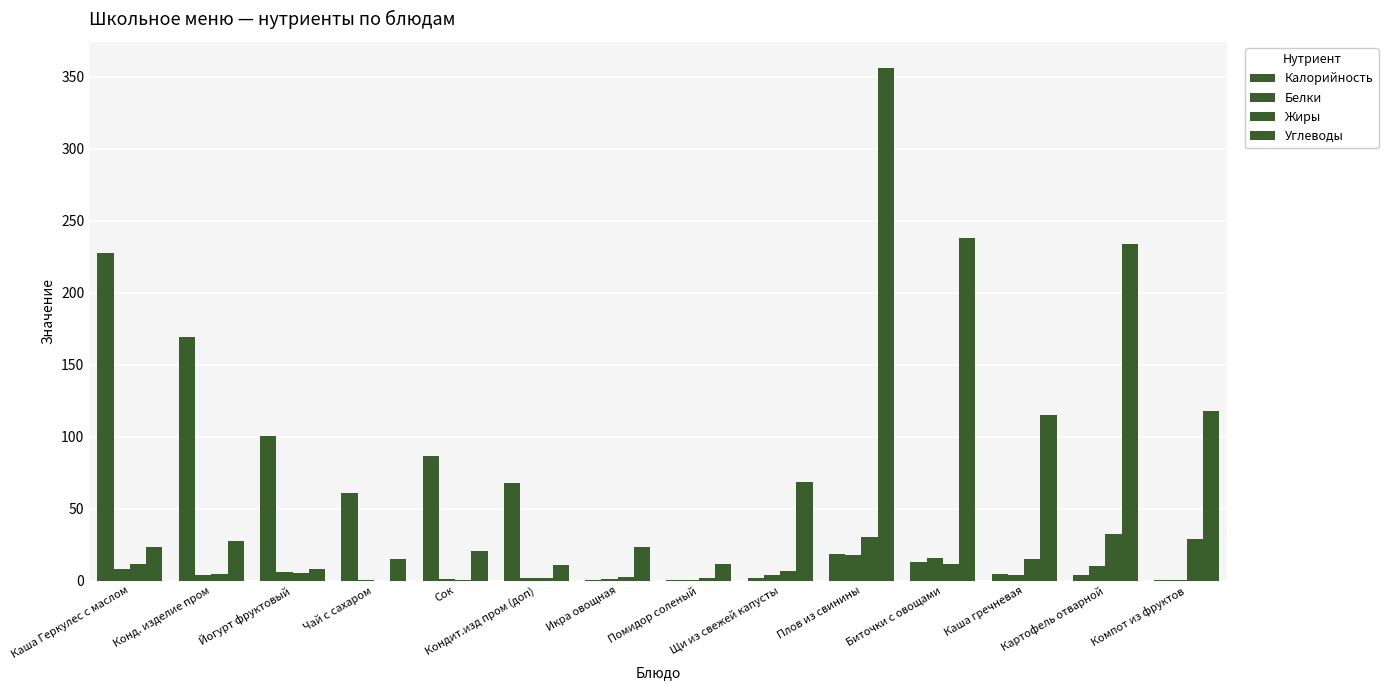

How many groups of bars are there?

14